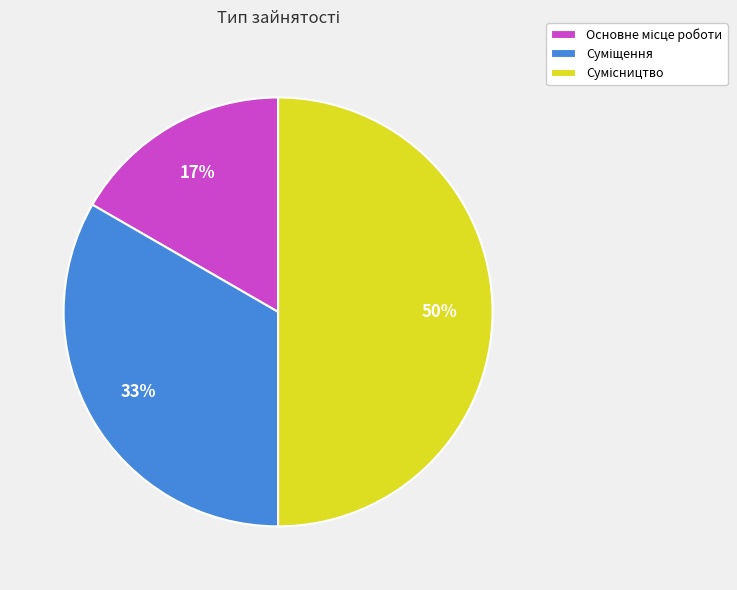

To the nearest percent, what is the difference between the largest and smallest slice percentages?

33%